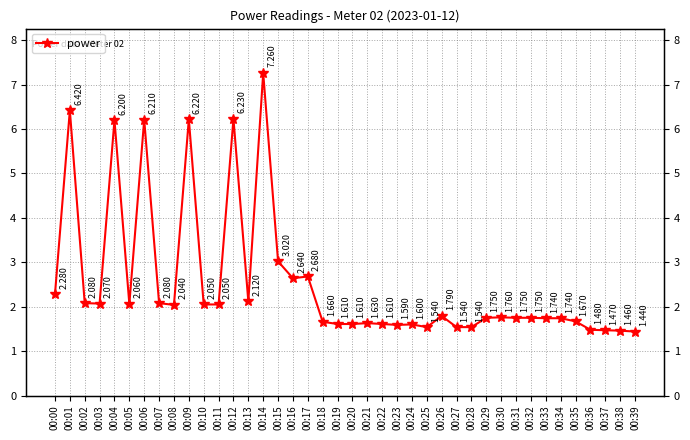

The value at 00:34 is 1.7. True or false?

True